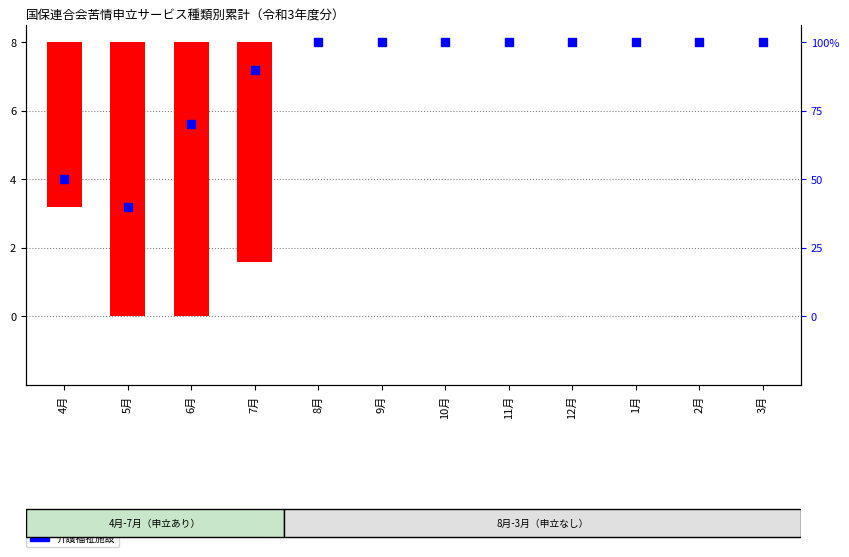

Is the value of 申立件数 at 10月 greater than the value of 介護福祉施設 at 12月?

No